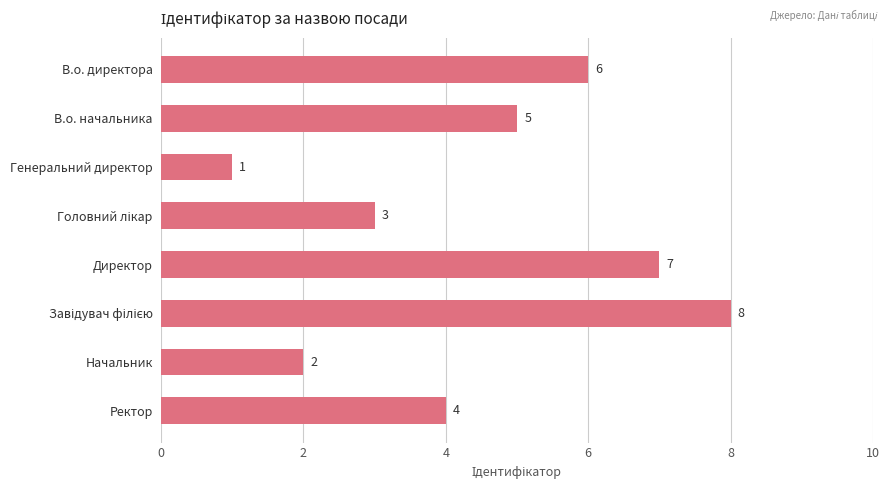

What is the sum of all values?

36